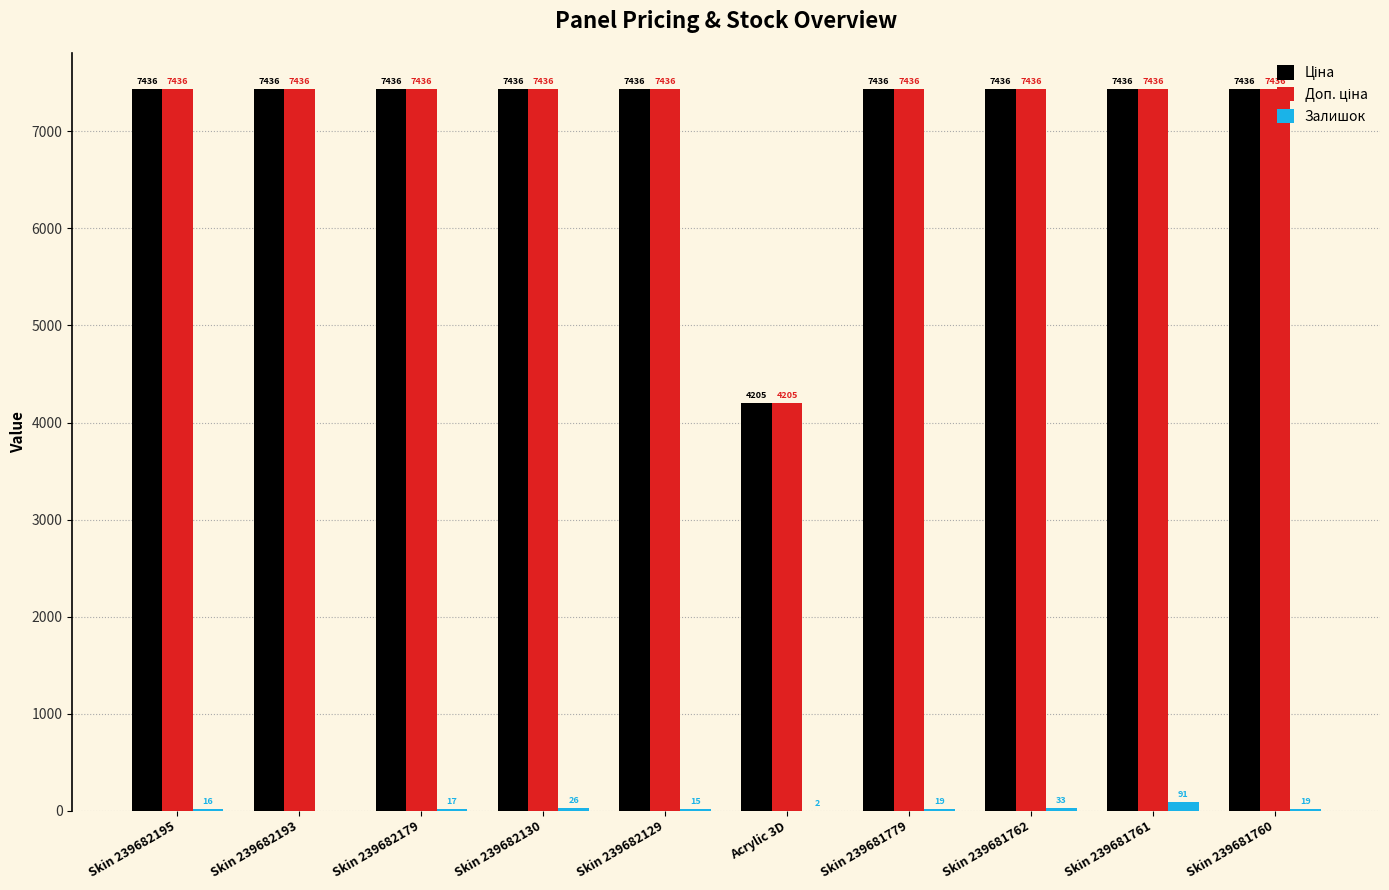

Where is Залишок nearest to the value 45?

Skin 239681762